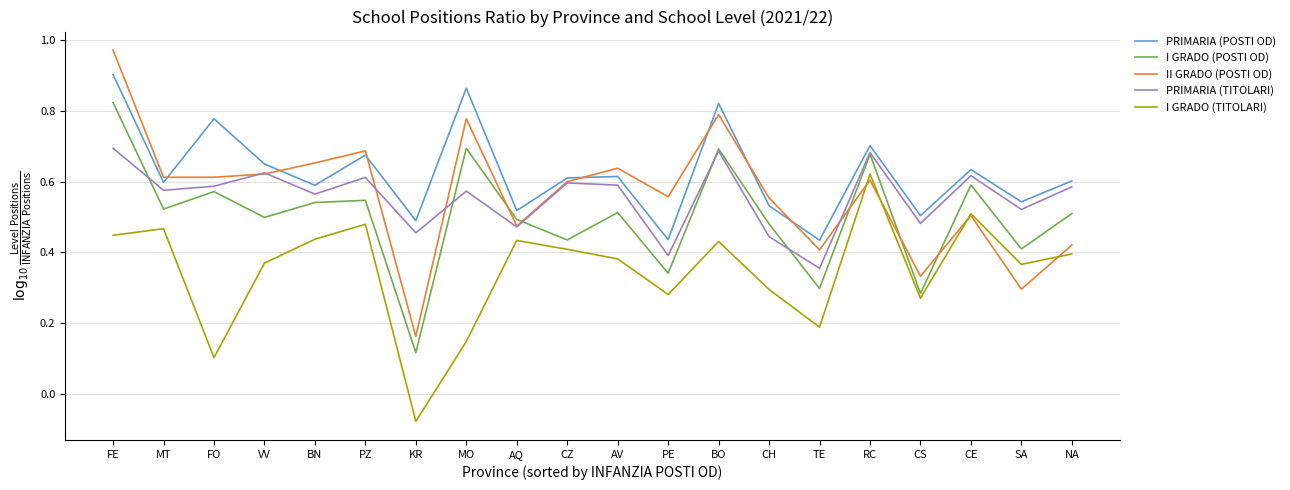

At which category does I GRADO (TITOLARI) reach its first local valley?

FO